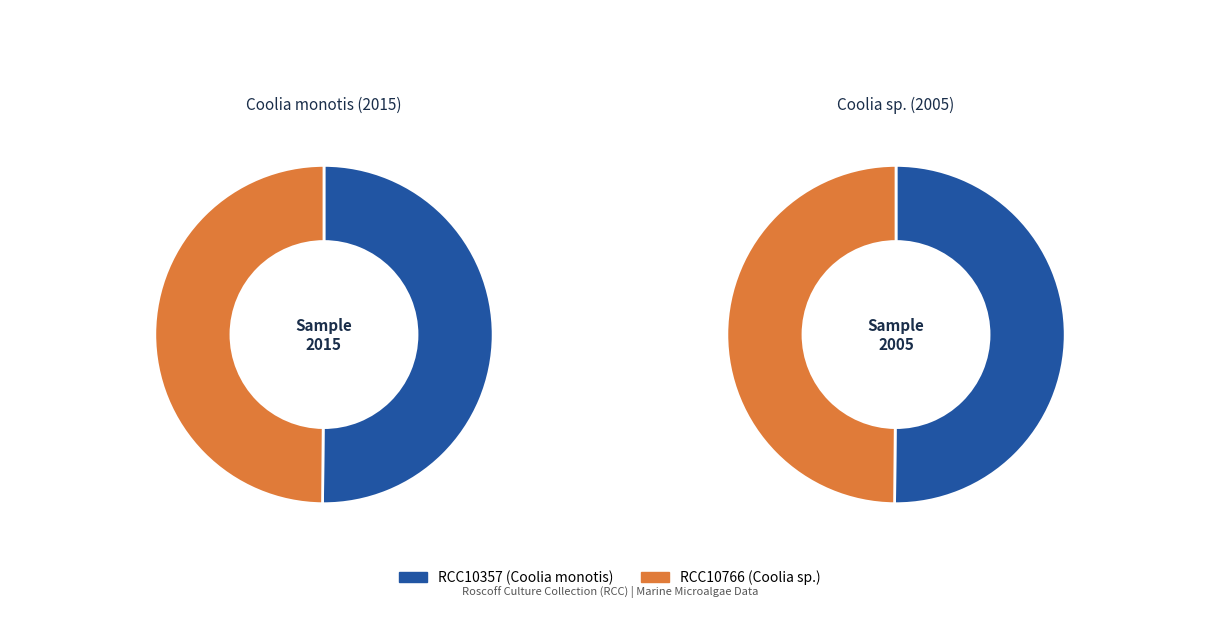

Combined, do RCC10766 and RCC10357 account for over 50%?

Yes